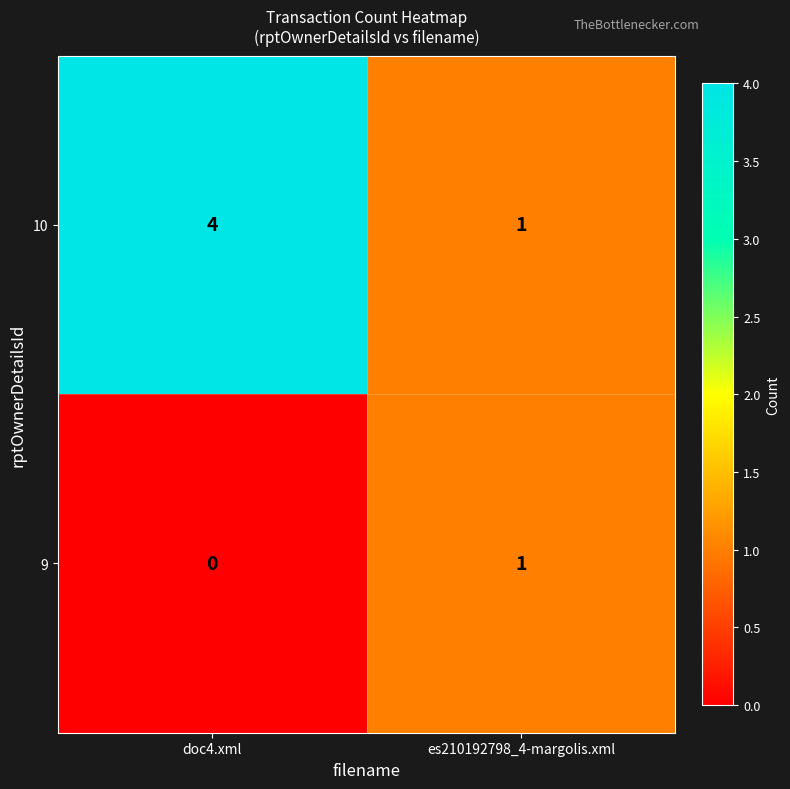

Which category has the highest value across all series?

doc4.xml